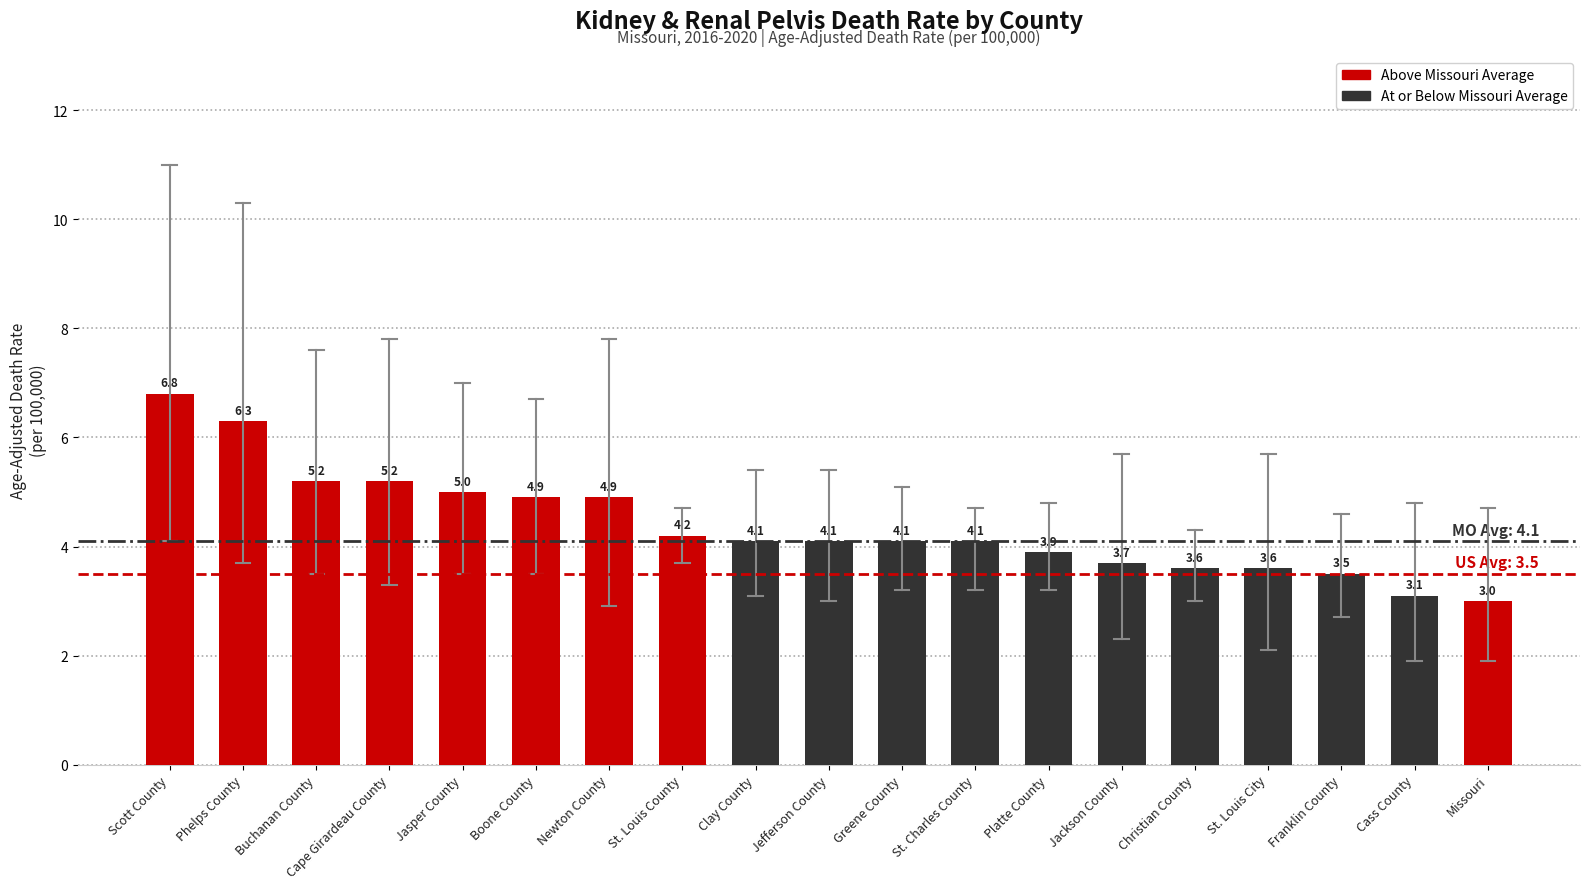

Are the bars horizontal?

No